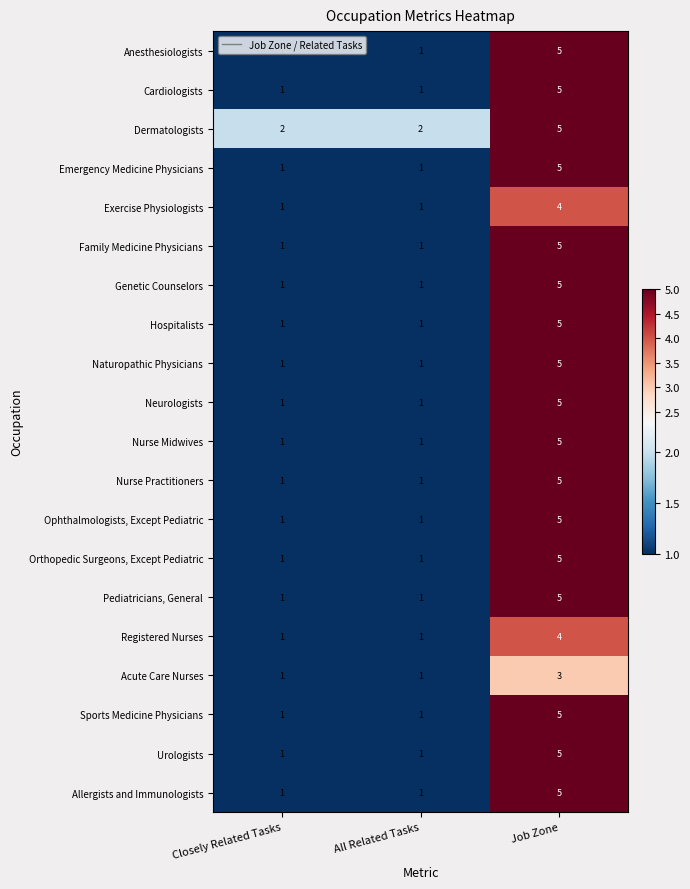

Count the Exercise Physiologists values in the range 1 to 4.

3